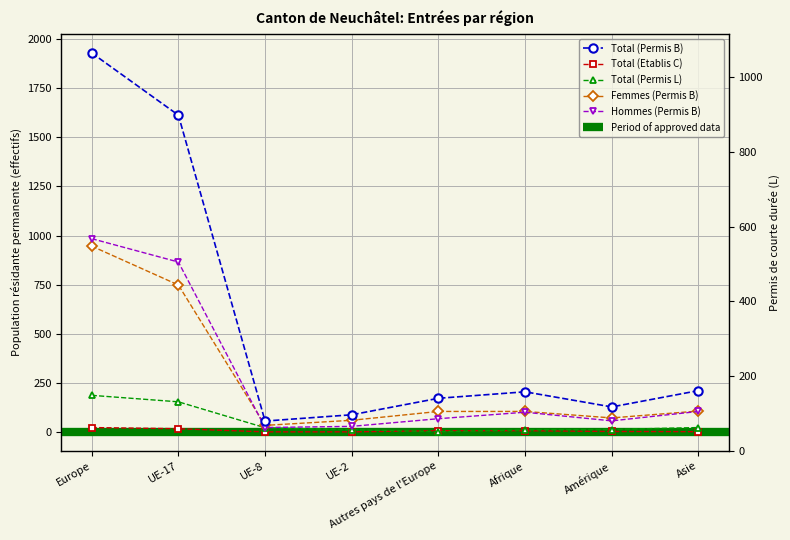

The Femmes (Permis B) series shows 71 at Amérique. True or false?

True